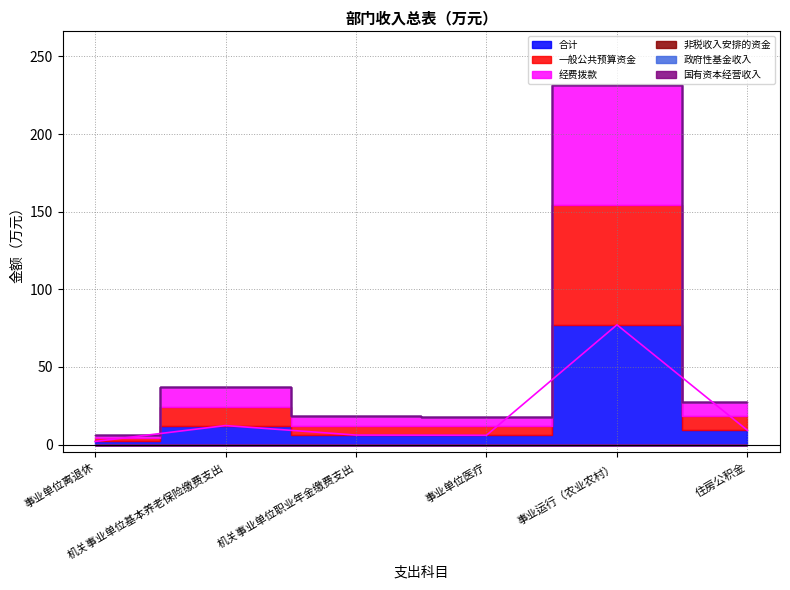

Does the chart have visible grid lines?

Yes